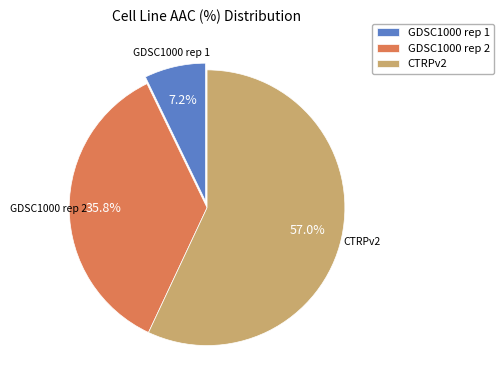

True or false: CTRPv2 accounts for 47% of the total.

False